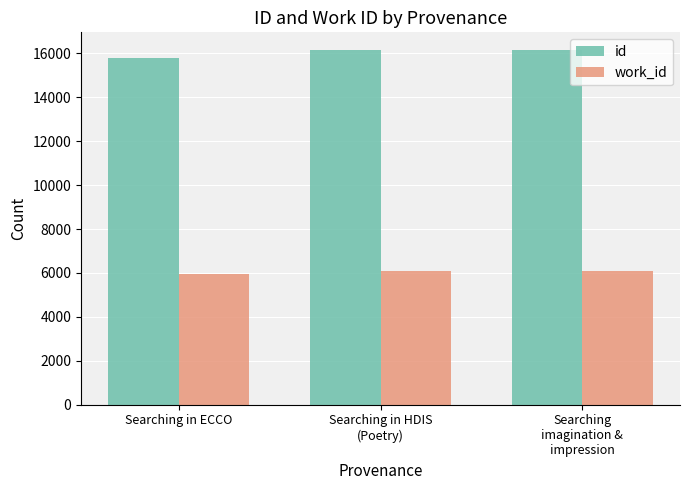

Which series has the largest total across all categories?

id